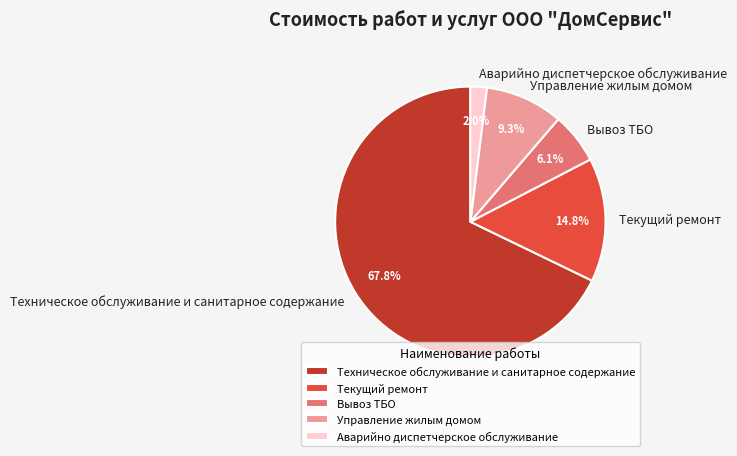

Which slice is the smallest?

Аварийно диспетчерское обслуживание